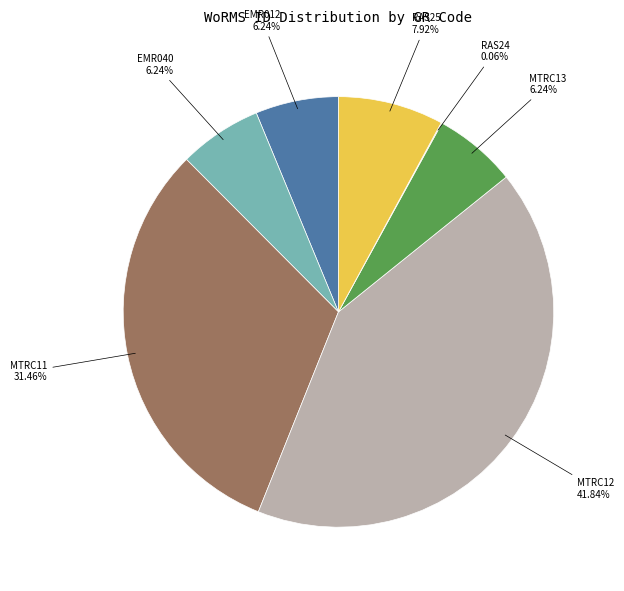

To the nearest percent, what is the difference between the RAS25 and MTRC11 slice percentages?

24%